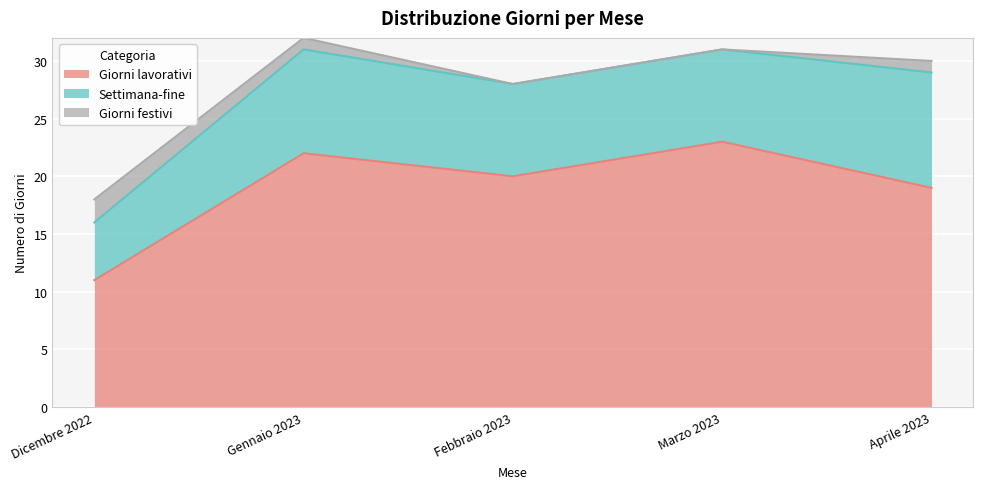

True or false: Settimana-fine and Giorni lavorativi cross at least once.

False